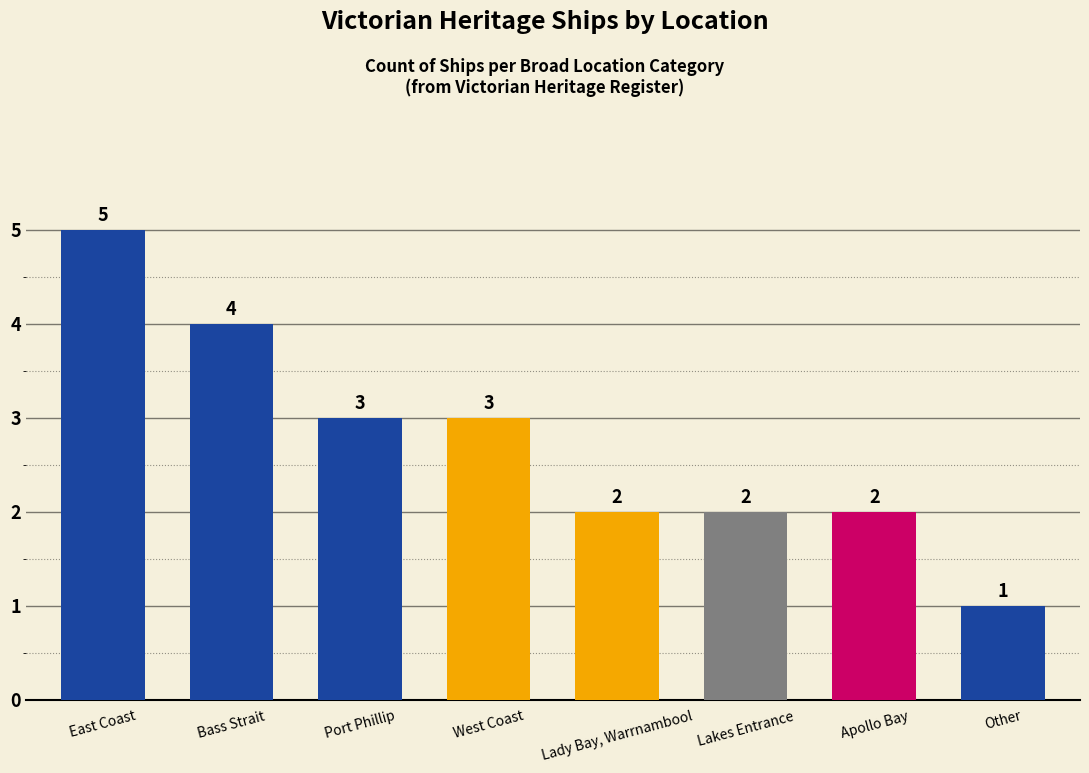

Approximately how many times larger is the value at East Coast compared to Other?

5.0